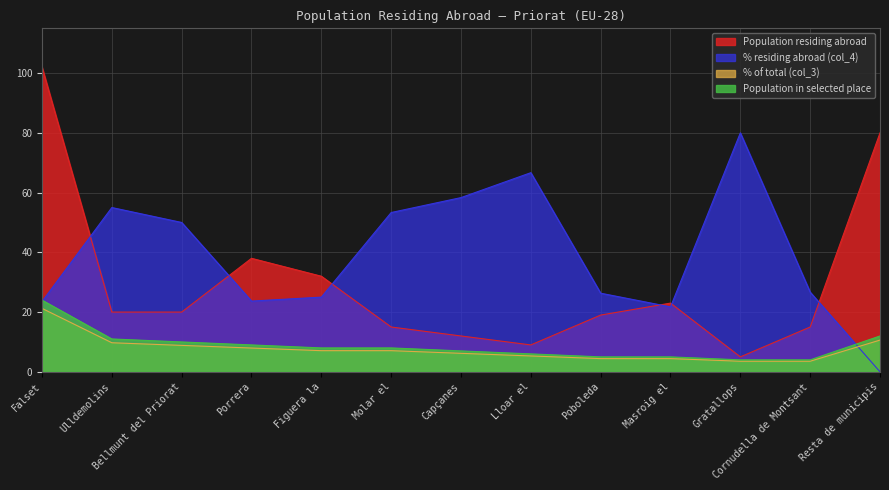

Which category has the lowest value in the Population in selected place series?

Gratallops